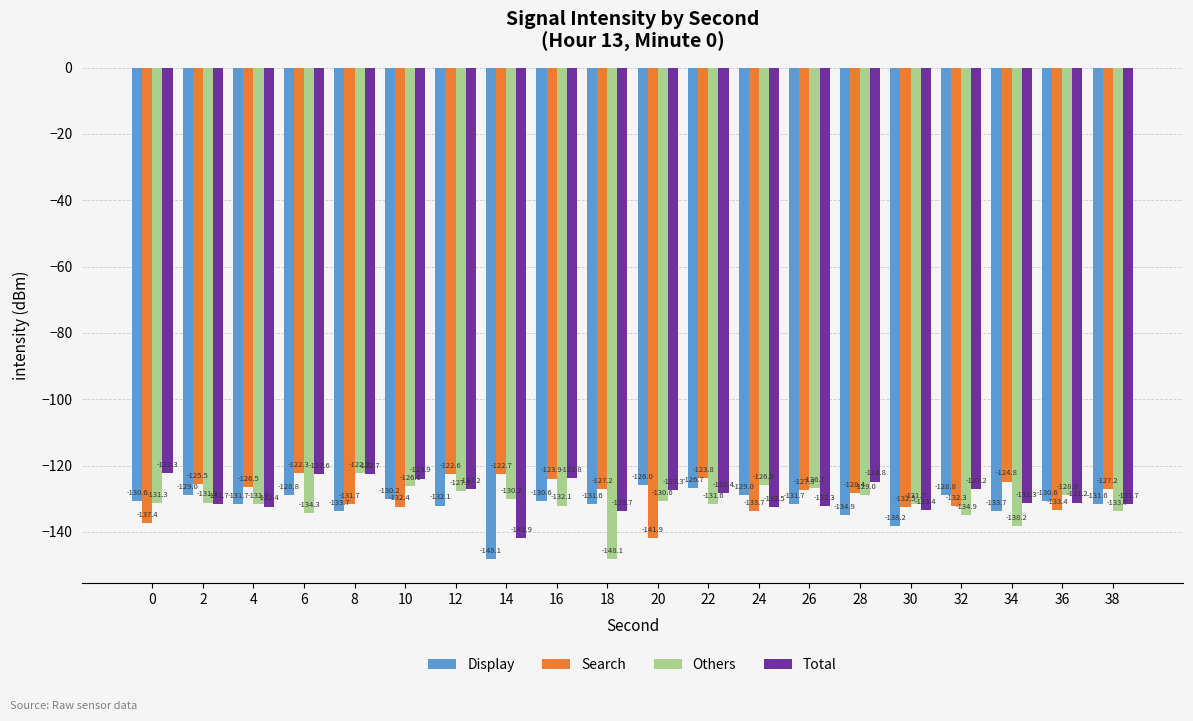

How many data points in Display are above -130?

6